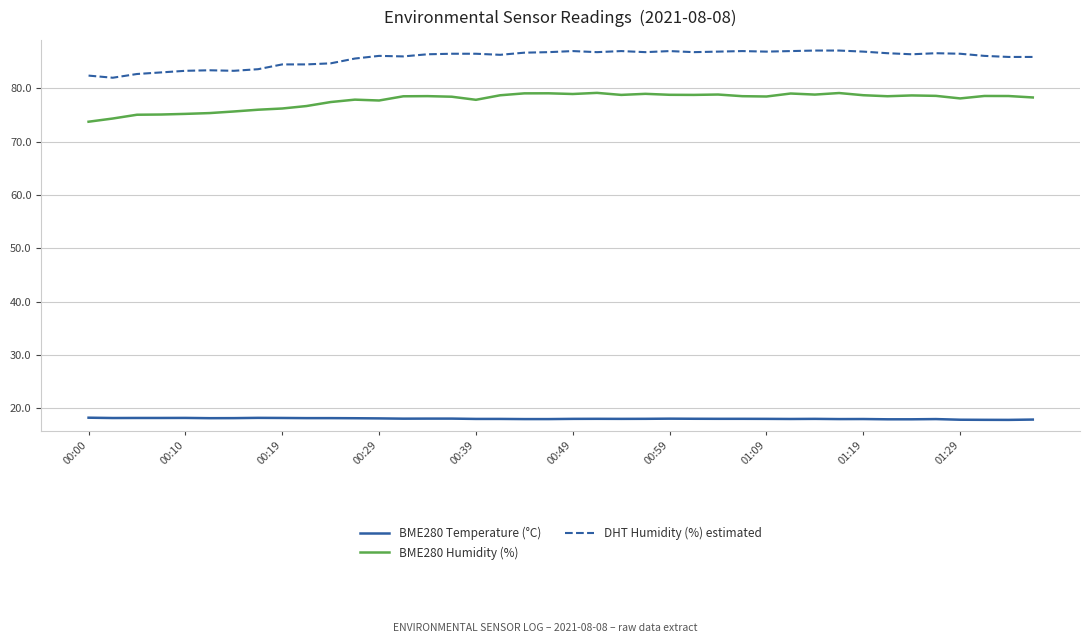

What is the maximum value for DHT Humidity (%) estimated?

87.1